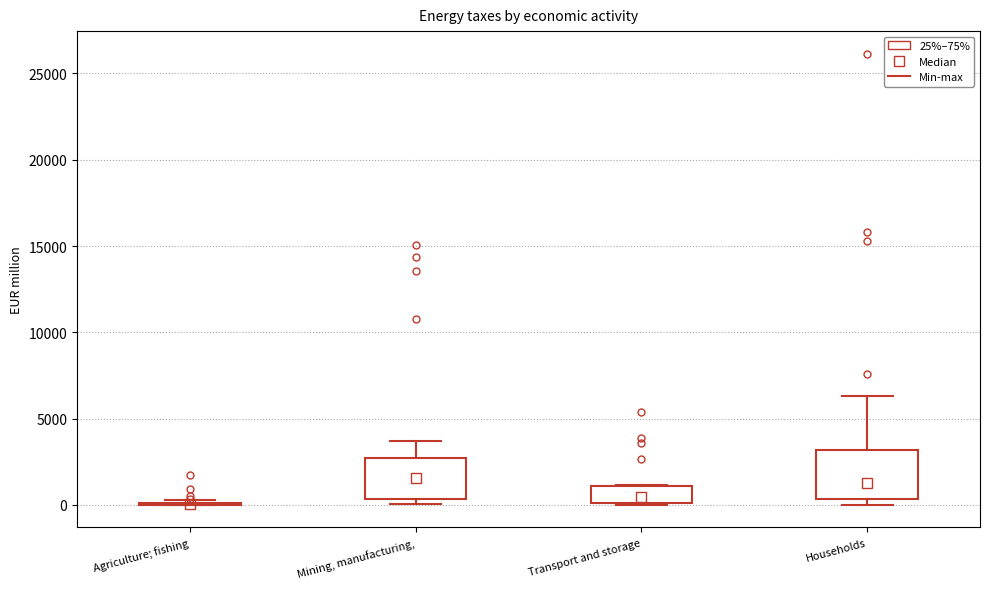

Reading left to right, read every box against the y-axis: the position of its median line, the range the box covers, and the ends of its whiskers. The values are not printed on the chart, so give them approximately, as read against the axis.

Agriculture; fishing: box collapsed to a line at 0, whiskers 0 to 500
Mining, manufacturing,: median 1500, box 500 to 2500, whiskers 0 to 3500
Transport and storage: median 500, box 0 to 1000, whiskers 0 to 1000
Households: median 1500, box 500 to 3000, whiskers 0 to 6500